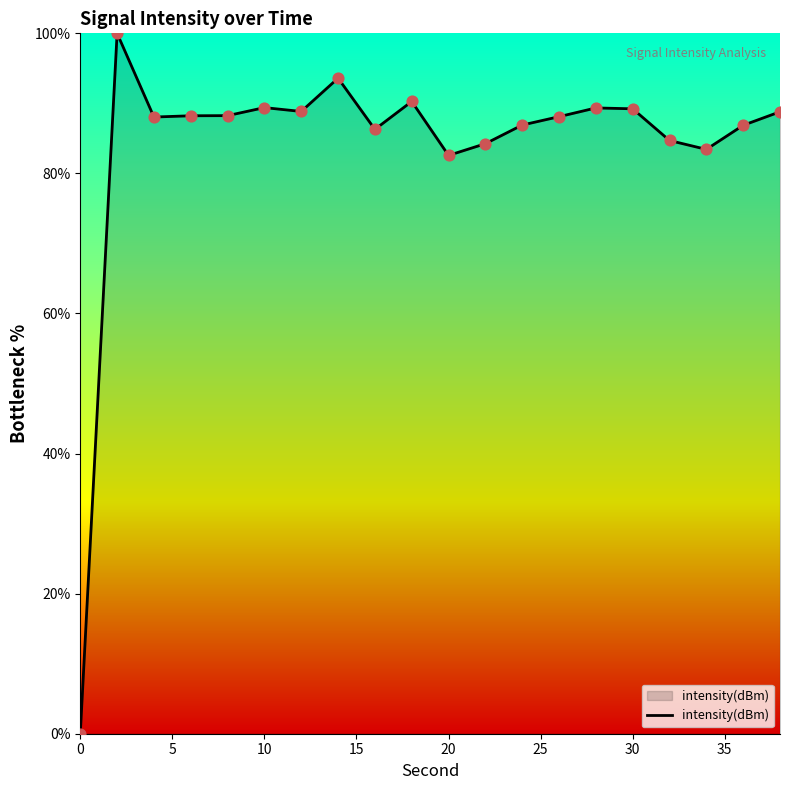

What is the maximum value shown in the chart?

100.0